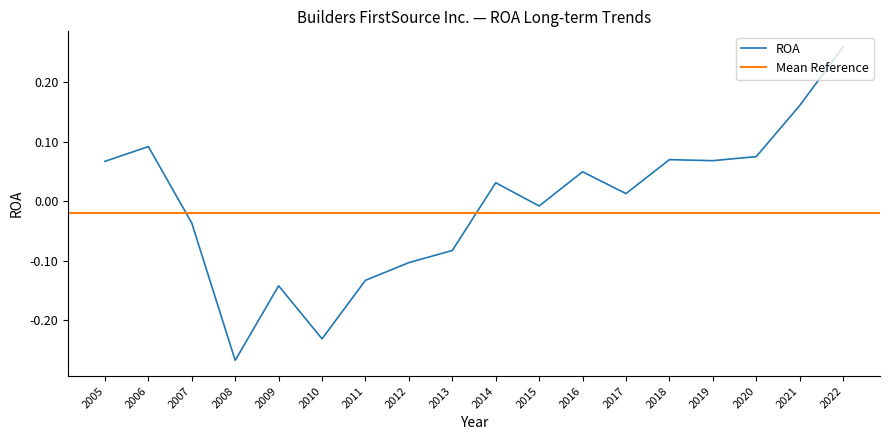

Does the chart display data point markers on the line(s)?

No